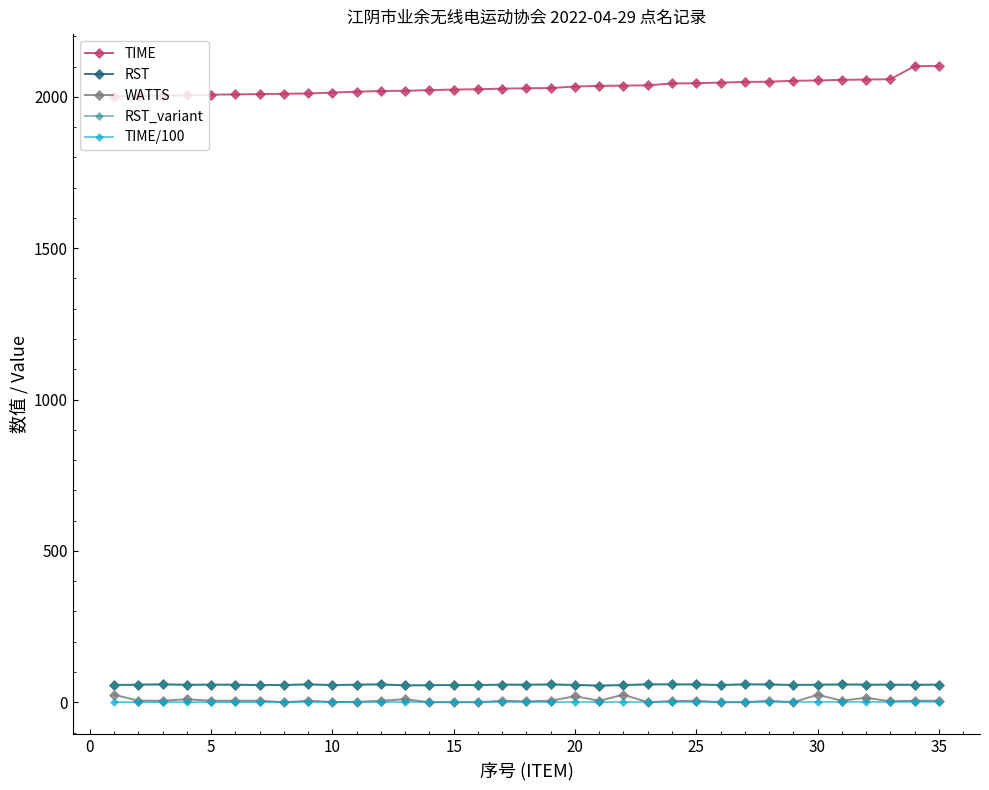

True or false: TIME and WATTS intersect in this chart.

False